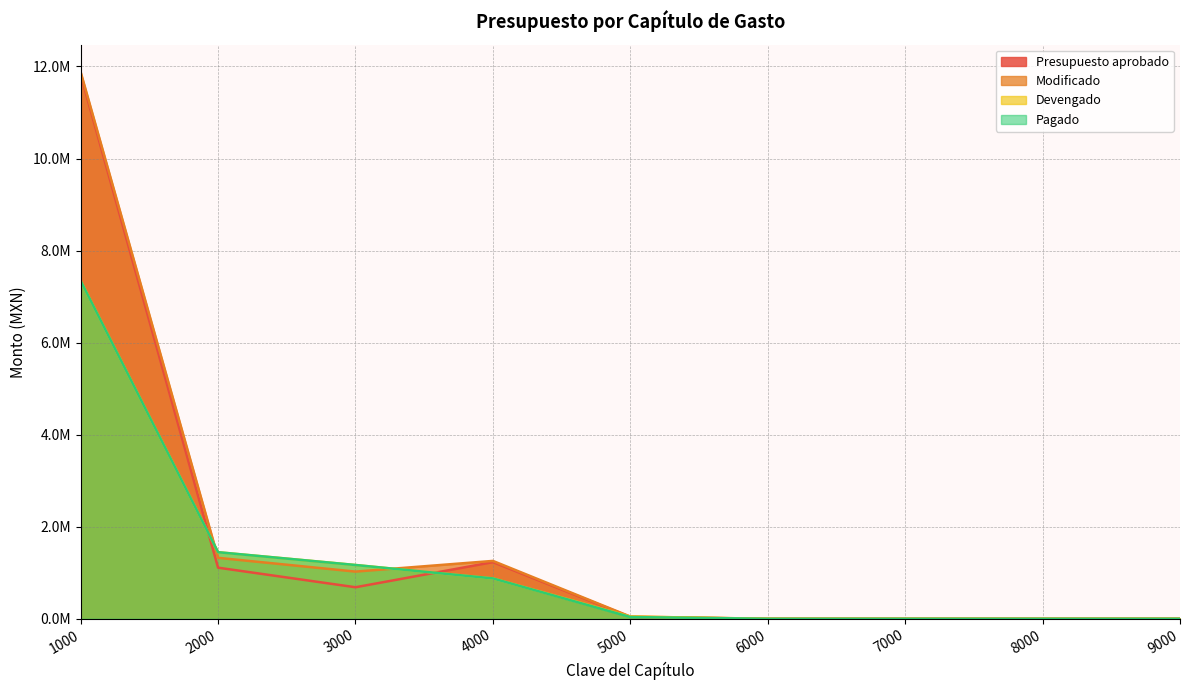

Which series changed the most between 5000 and 6000?

Modificado